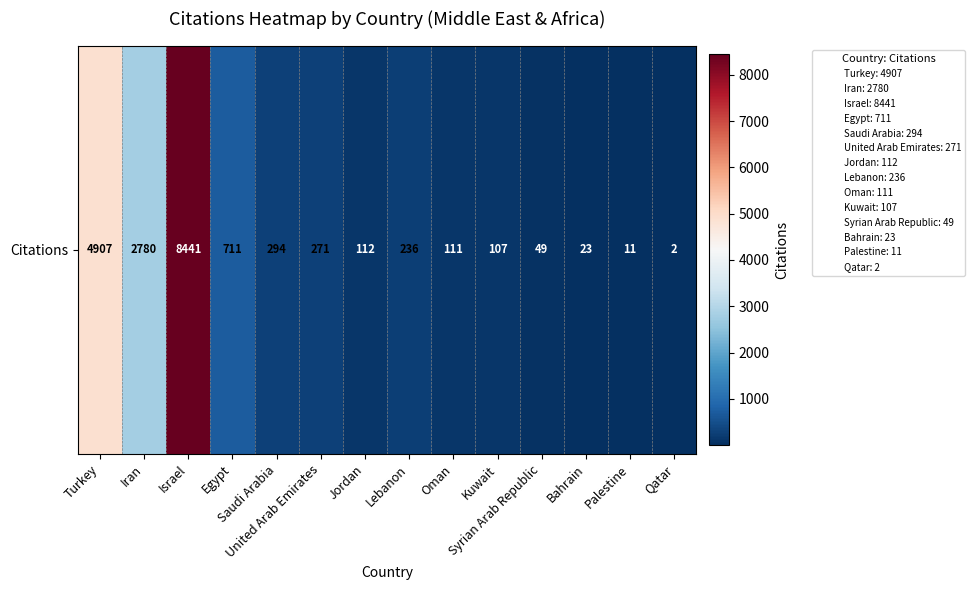

What is the difference between the maximum and minimum values?

8439